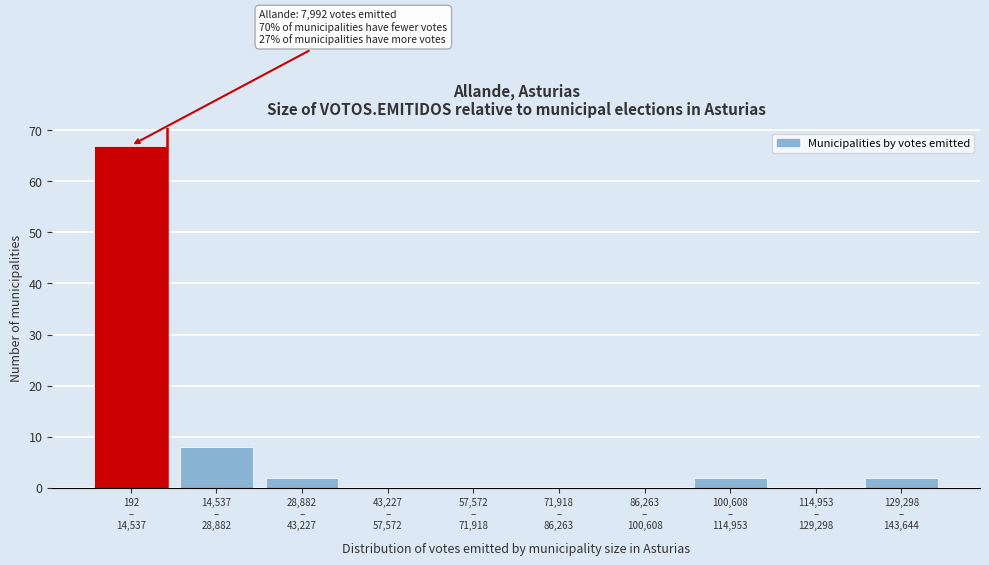

What is the greatest value displayed?

67